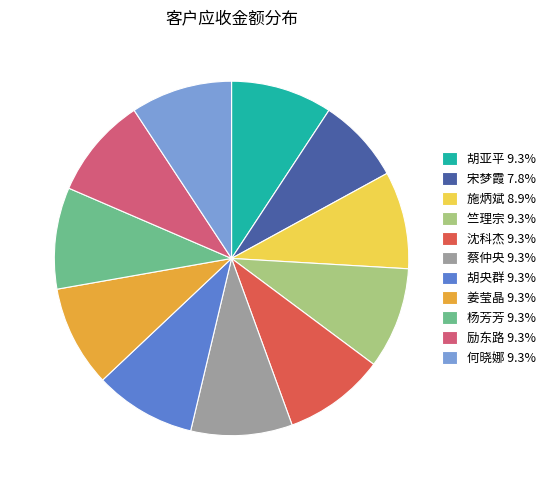

Approximately how many times larger is the value at 沈科杰 9.3% compared to 胡亚平 9.3%?

1.0